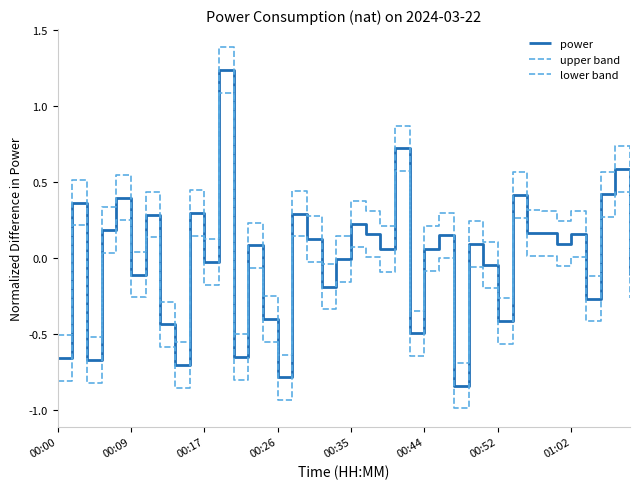

Does the chart have visible grid lines?

No